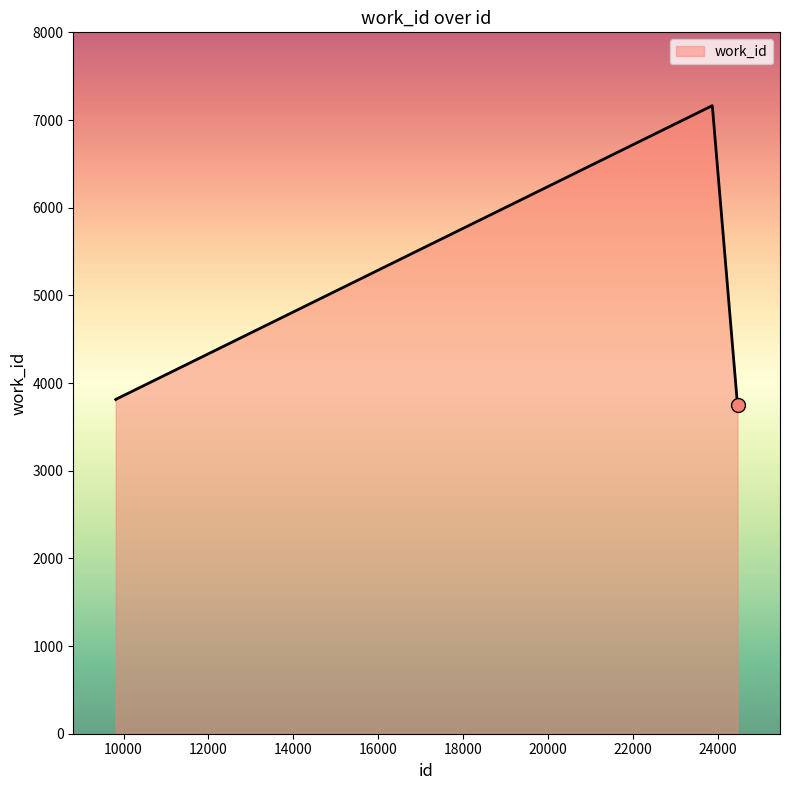

What is the difference between the second highest and second lowest values?

3351